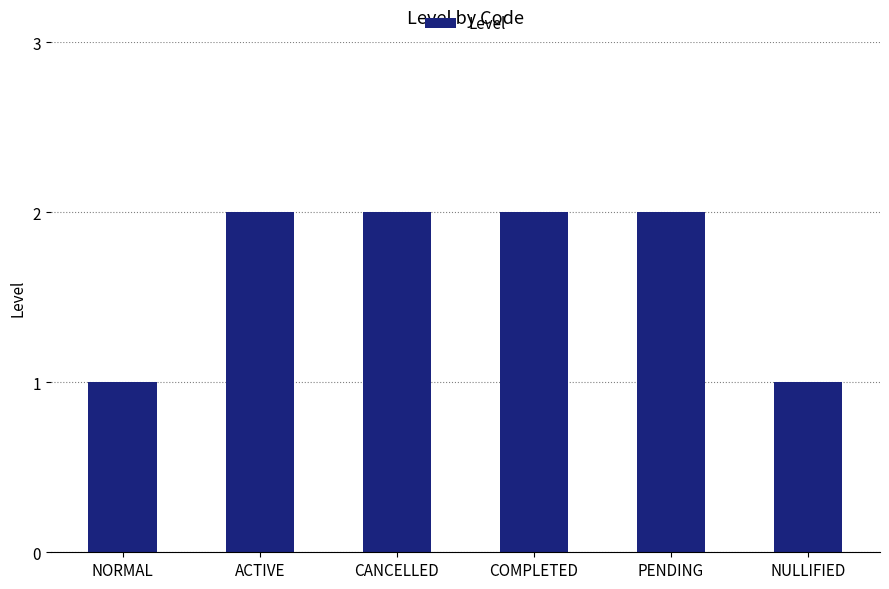

True or false: the data shows 1 at NORMAL.

True